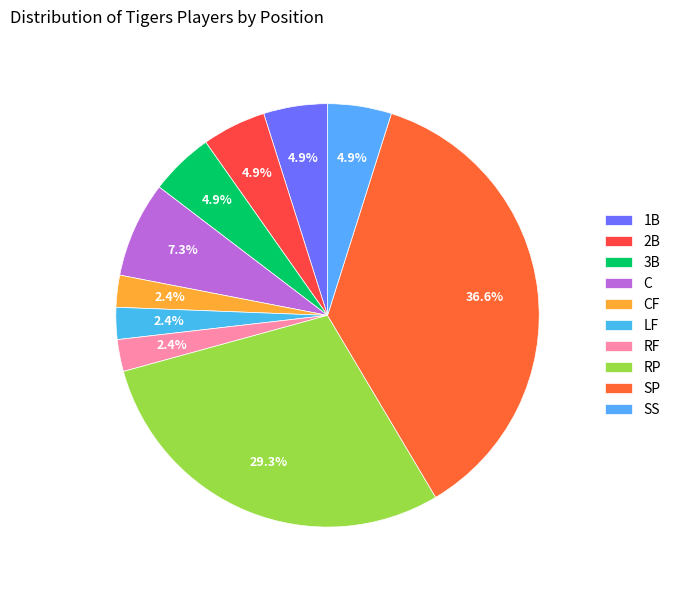

How many segments does this pie chart have?

10